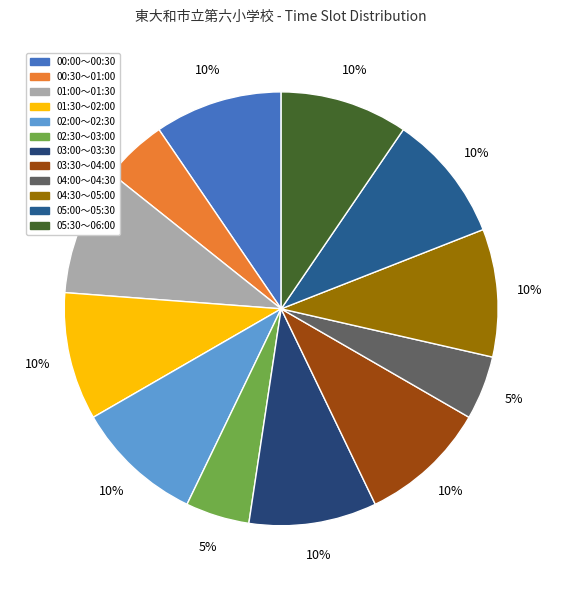

Combined, what portion of the pie is 03:00～03:30 and 04:30～05:00?

19.0%